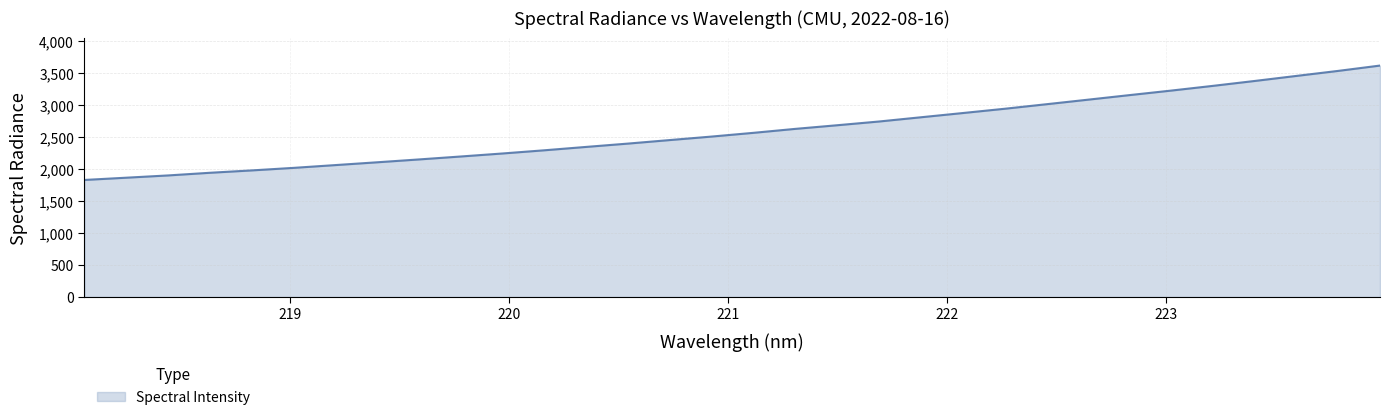

What is the smallest value displayed?

1831.2